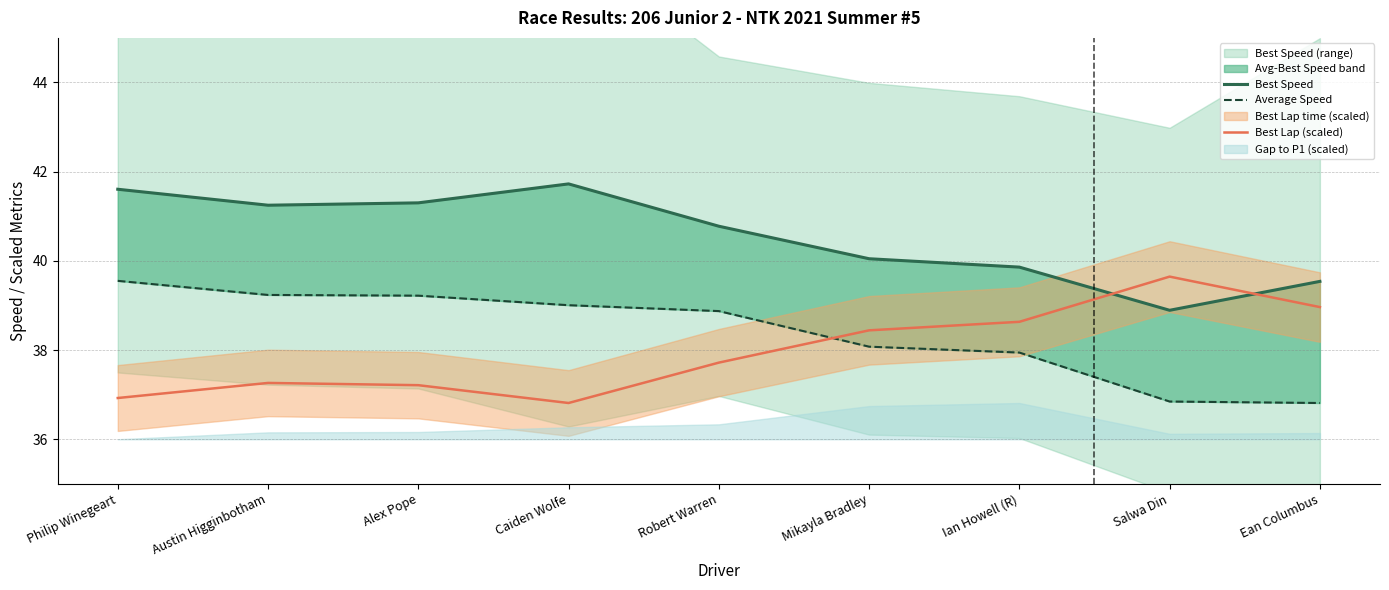

What is the value of the Average Speed point at the 1st from the left?

39.6